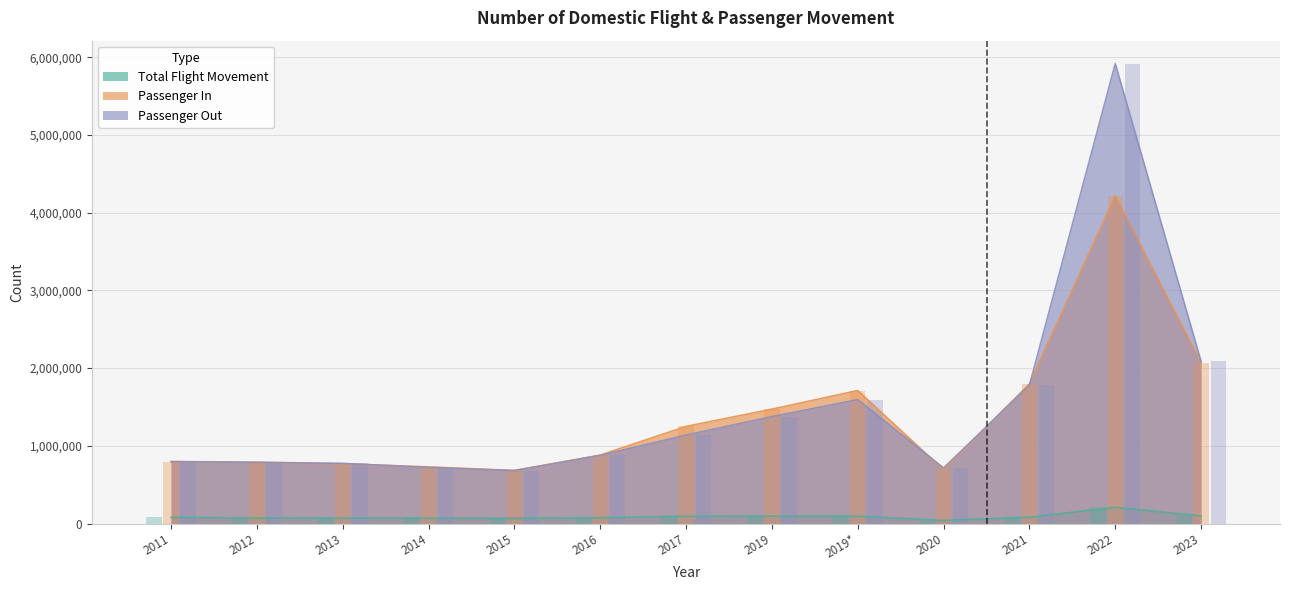

What is the difference between the highest and lowest values at 2014?

660321